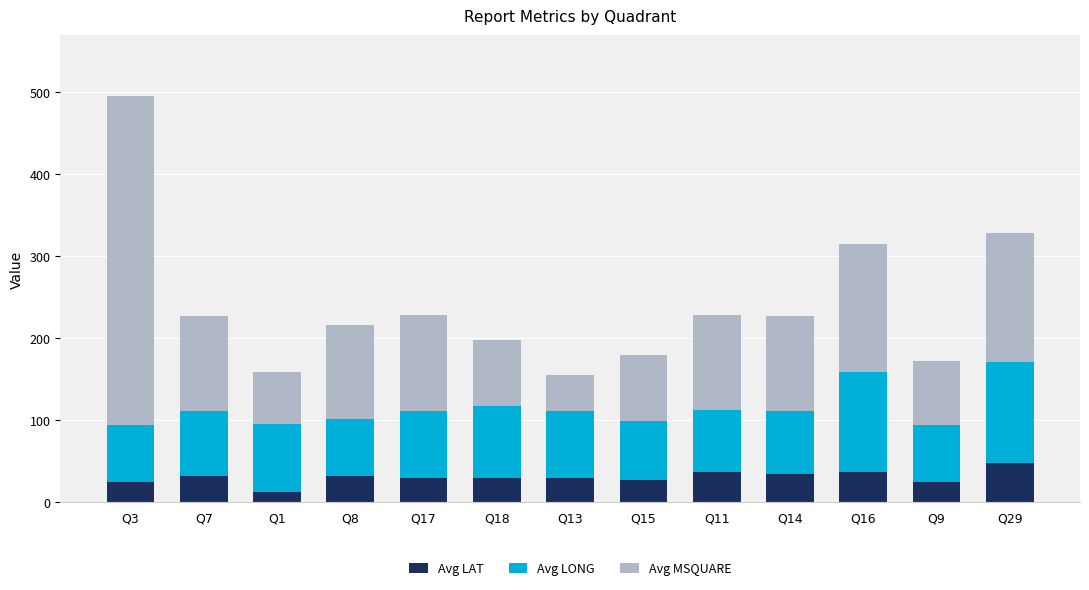

The Avg LAT series shows 7.8 at Q15. True or false?

False